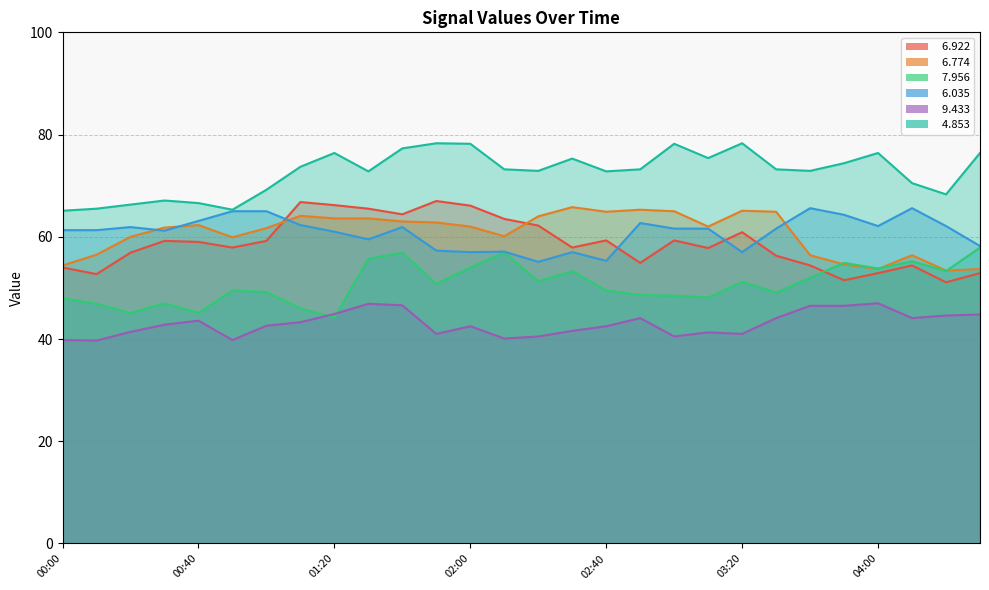

List the labels in order of   6.922 value, smallest first.

04:20, 03:50, 00:10, 04:00, 04:30, 00:00, 03:40, 04:10, 02:50, 03:30, 00:20, 03:10, 00:50, 02:30, 00:40, 00:30, 01:00, 02:40, 03:00, 03:20, 02:20, 02:10, 01:40, 01:30, 02:00, 01:20, 01:10, 01:50